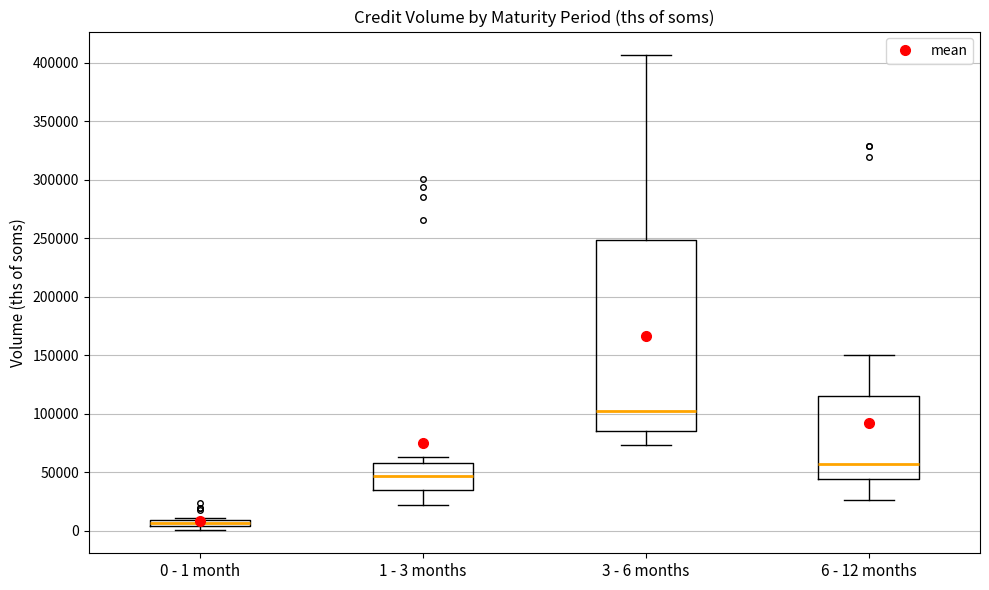

Which box has the highest median line?

3 - 6 months